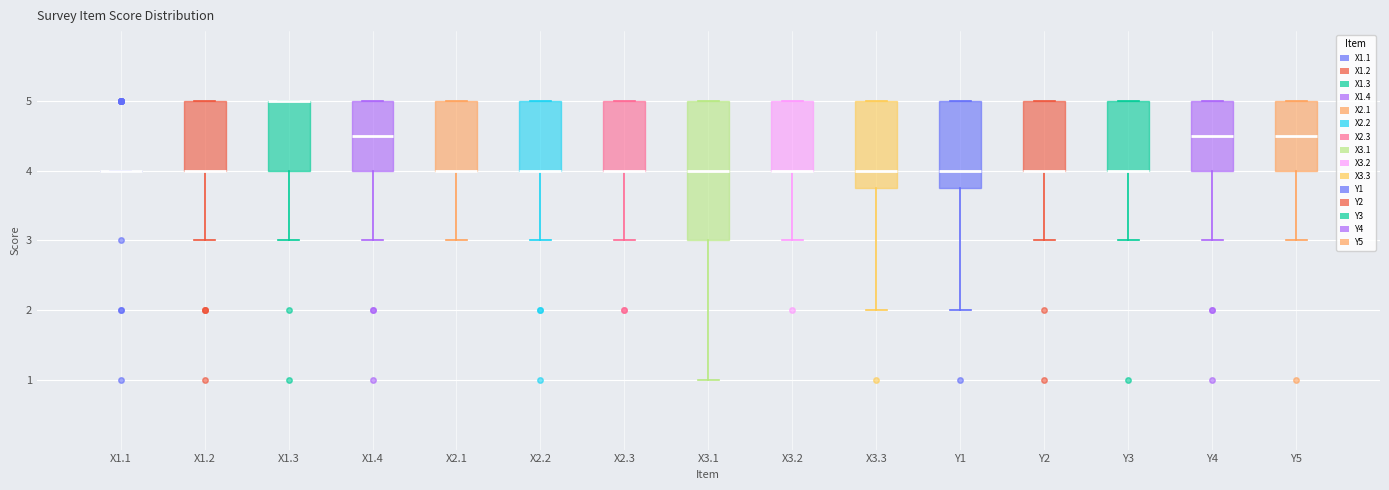

Reading left to right, read every box against the y-axis: the position of its median line, the range the box covers, and the ends of its whiskers. The values are not printed on the chart, so give them approximately, as read against the axis.

X1.1: box collapsed to a line at 4.0, whiskers 4.0 to 4.0
X1.2: median 4.0 (drawn on the box's lower edge), box 4.0 to 5.0, whiskers 3.0 to 5.0
X1.3: median 5.0 (drawn on the box's upper edge), box 4.0 to 5.0, whiskers 3.0 to 5.0
X1.4: median 4.5, box 4.0 to 5.0, whiskers 3.0 to 5.0
X2.1: median 4.0 (drawn on the box's lower edge), box 4.0 to 5.0, whiskers 3.0 to 5.0
X2.2: median 4.0 (drawn on the box's lower edge), box 4.0 to 5.0, whiskers 3.0 to 5.0
X2.3: median 4.0 (drawn on the box's lower edge), box 4.0 to 5.0, whiskers 3.0 to 5.0
X3.1: median 4.0, box 3.0 to 5.0, whiskers 1.0 to 5.0
X3.2: median 4.0 (drawn on the box's lower edge), box 4.0 to 5.0, whiskers 3.0 to 5.0
X3.3: median 4.0, box 3.8 to 5.0, whiskers 2.0 to 5.0
Y1: median 4.0, box 3.8 to 5.0, whiskers 2.0 to 5.0
Y2: median 4.0 (drawn on the box's lower edge), box 4.0 to 5.0, whiskers 3.0 to 5.0
Y3: median 4.0 (drawn on the box's lower edge), box 4.0 to 5.0, whiskers 3.0 to 5.0
Y4: median 4.5, box 4.0 to 5.0, whiskers 3.0 to 5.0
Y5: median 4.5, box 4.0 to 5.0, whiskers 3.0 to 5.0